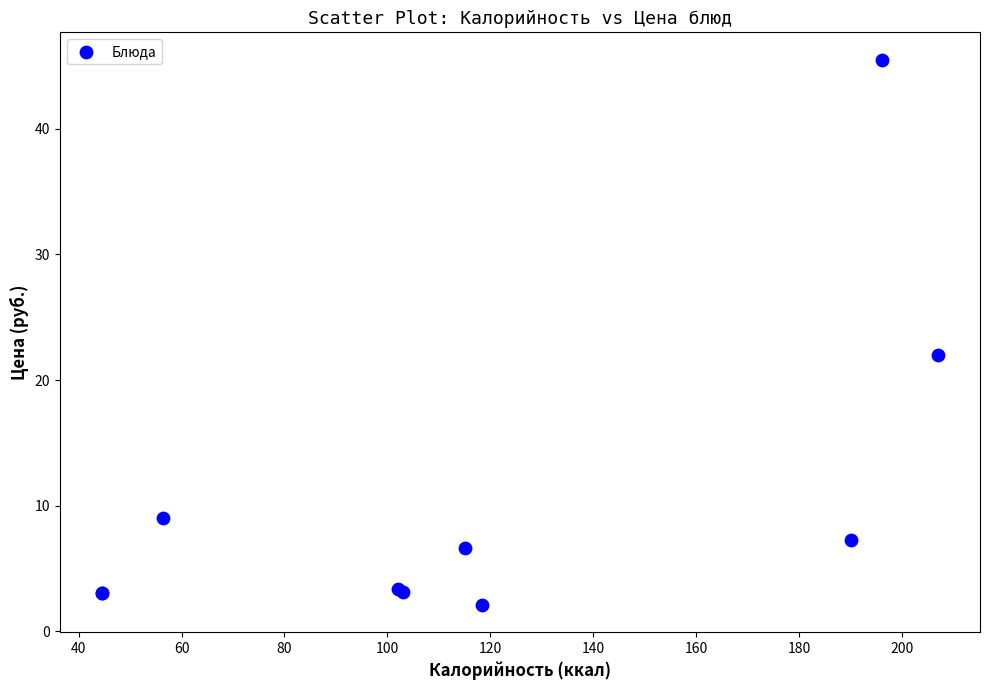

What Y value in the scatter plot is closest to 23?

22.0